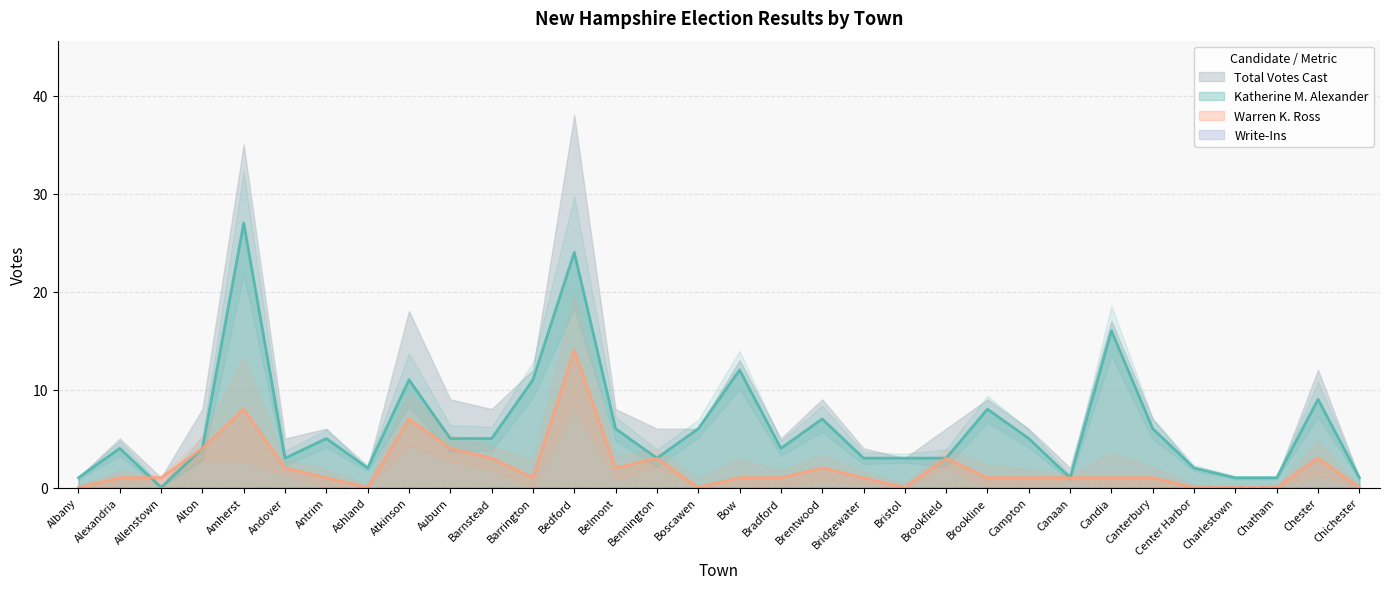

Reading left to right, extract all data points from this chart.

Katherine M. Alexander: Albany=1	Alexandria=4	Allenstown=0	Alton=4	Amherst=27	Andover=3	Antrim=5	Ashland=2	Atkinson=11	Auburn=5	Barnstead=5	Barrington=11	Bedford=24	Belmont=6	Bennington=3	Boscawen=6	Bow=12	Bradford=4	Brentwood=7	Bridgewater=3	Bristol=3	Brookfield=3	Brookline=8	Campton=5	Canaan=1	Candia=16	Canterbury=6	Center Harbor=2	Charlestown=1	Chatham=1	Chester=9	Chichester=1
Warren K. Ross: Albany=0	Alexandria=1	Allenstown=1	Alton=4	Amherst=8	Andover=2	Antrim=1	Ashland=0	Atkinson=7	Auburn=4	Barnstead=3	Barrington=1	Bedford=14	Belmont=2	Bennington=3	Boscawen=0	Bow=1	Bradford=1	Brentwood=2	Bridgewater=1	Bristol=0	Brookfield=3	Brookline=1	Campton=1	Canaan=1	Candia=1	Canterbury=1	Center Harbor=0	Charlestown=0	Chatham=0	Chester=3	Chichester=0